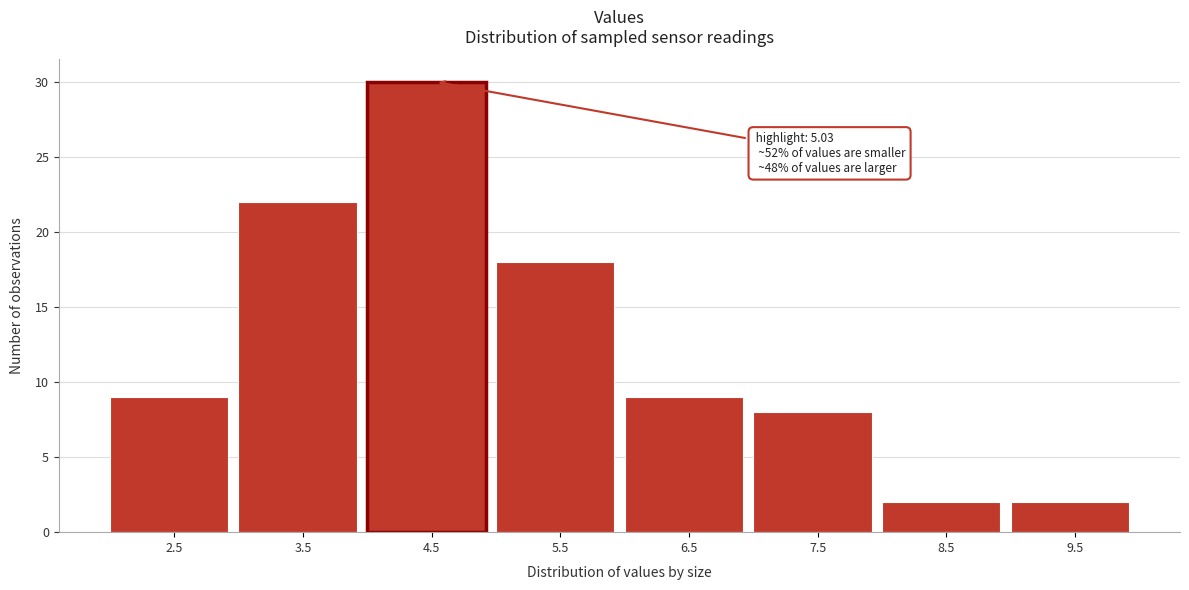

Reading left to right, what are all the values shown in this chart?

9	22	30	18	9	8	2	2